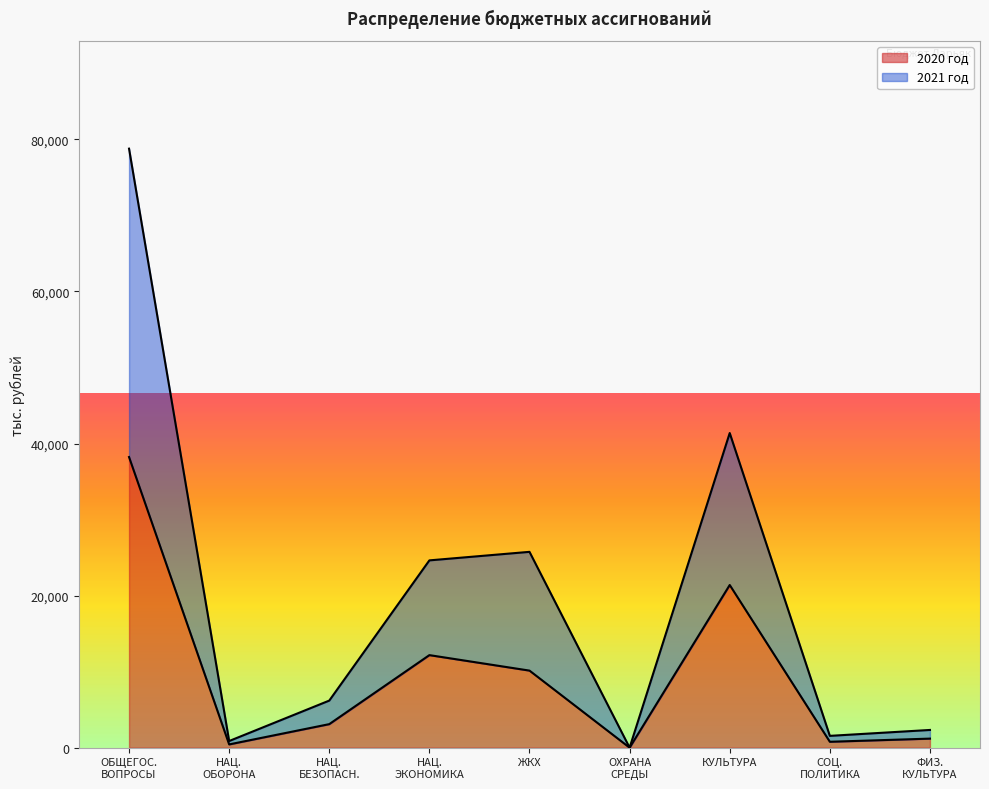

What is the highest value of the 2020 год series?

38222.5